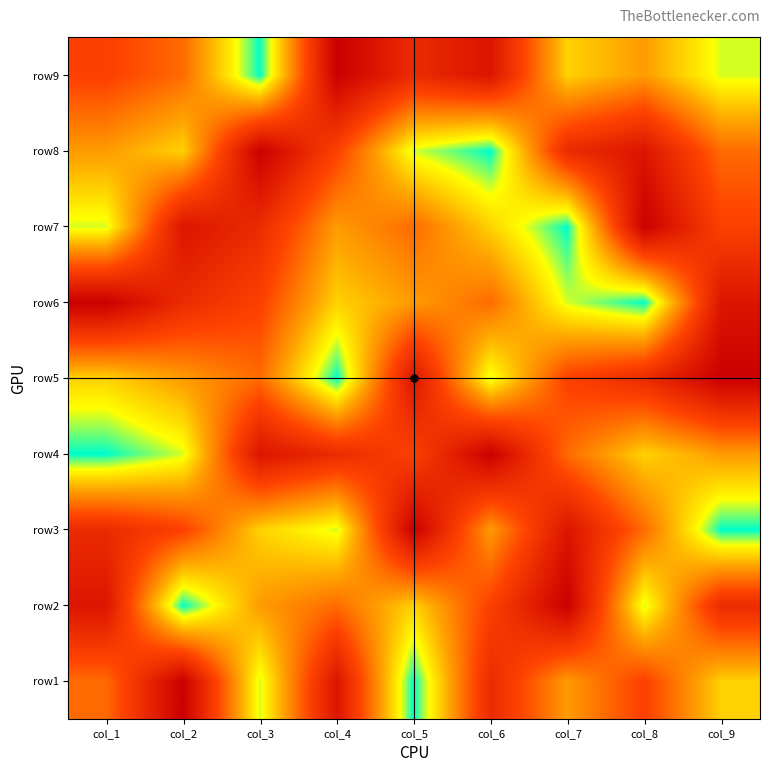

Reading left to right, list all the values displayed in this chart.

row1: col_1=5	col_2=9	col_3=2	col_4=8	col_5=1	col_6=7	col_7=4	col_8=6	col_9=3
row2: col_1=8	col_2=1	col_3=4	col_4=5	col_5=3	col_6=6	col_7=9	col_8=2	col_9=7
row3: col_1=7	col_2=6	col_3=3	col_4=2	col_5=9	col_6=4	col_7=8	col_8=5	col_9=1
row4: col_1=1	col_2=2	col_3=8	col_4=7	col_5=6	col_6=9	col_7=5	col_8=3	col_9=4
row5: col_1=3	col_2=4	col_3=5	col_4=1	col_5=8	col_6=2	col_7=6	col_8=7	col_9=9
row6: col_1=9	col_2=7	col_3=6	col_4=3	col_5=4	col_6=5	col_7=2	col_8=1	col_9=8
row7: col_1=2	col_2=8	col_3=7	col_4=4	col_5=5	col_6=3	col_7=1	col_8=9	col_9=6
row8: col_1=4	col_2=3	col_3=9	col_4=6	col_5=2	col_6=1	col_7=7	col_8=8	col_9=5
row9: col_1=6	col_2=5	col_3=1	col_4=9	col_5=7	col_6=8	col_7=3	col_8=4	col_9=2